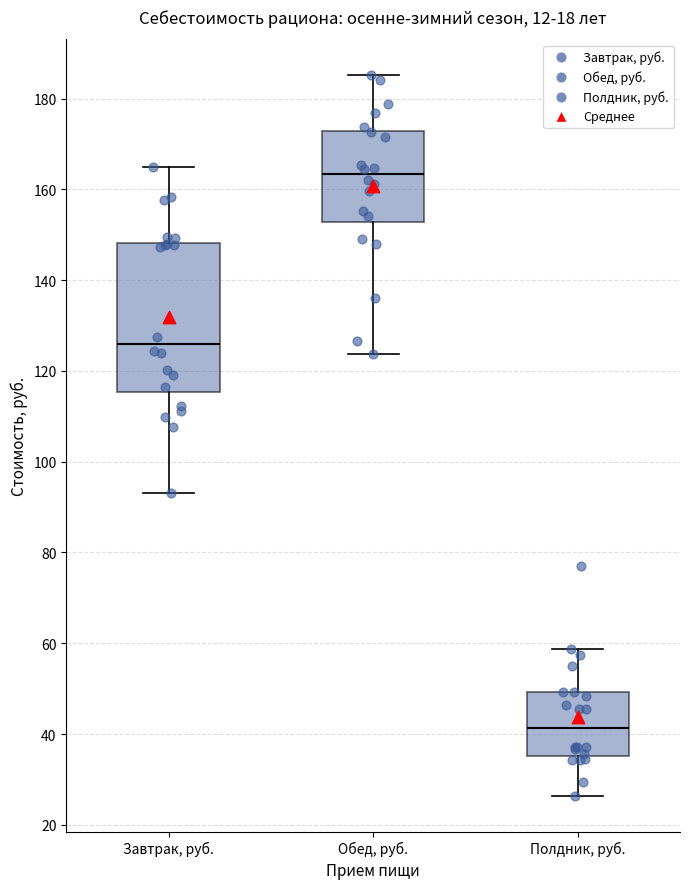

Which box's median line is the highest?

Обед, руб.